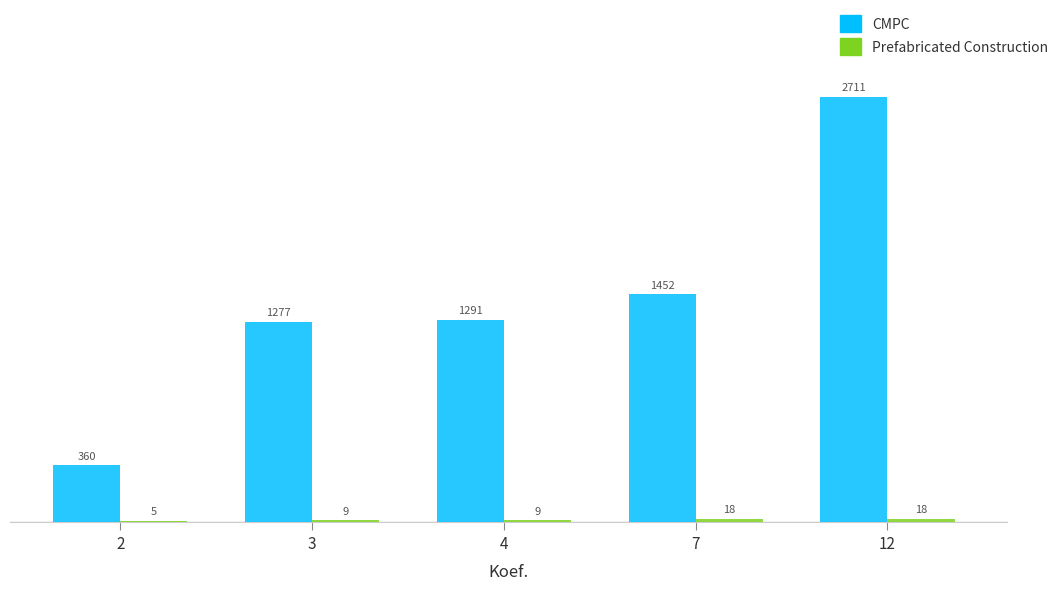

How many categories are shown in the chart?

5